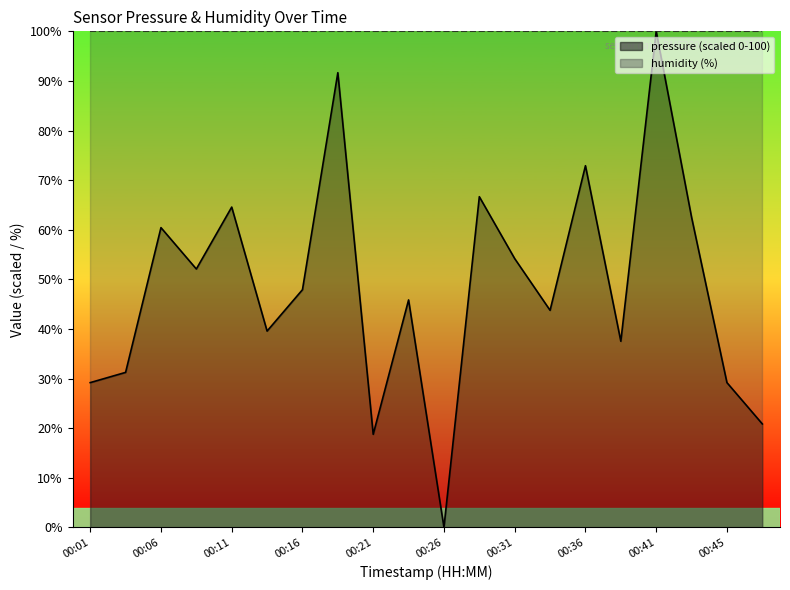

At which label does the data first exceed 47?

00:06